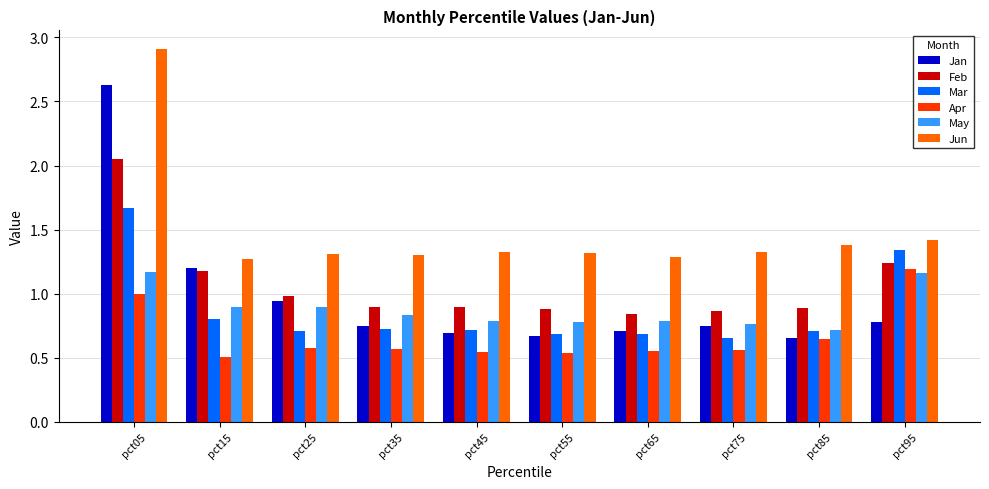

Which label corresponds to the smallest value in the chart?

pct15